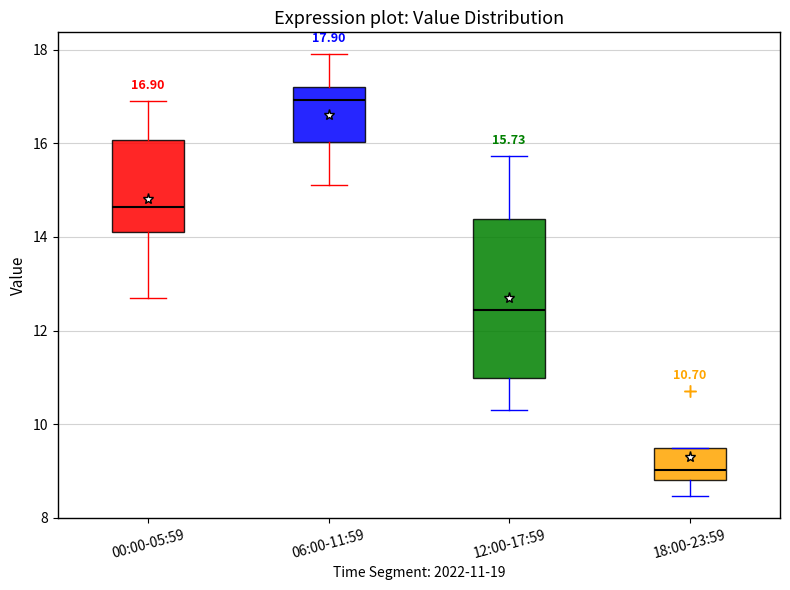

Comparing the boxes themselves (not the whiskers), which one is the tallest?

12:00-17:59